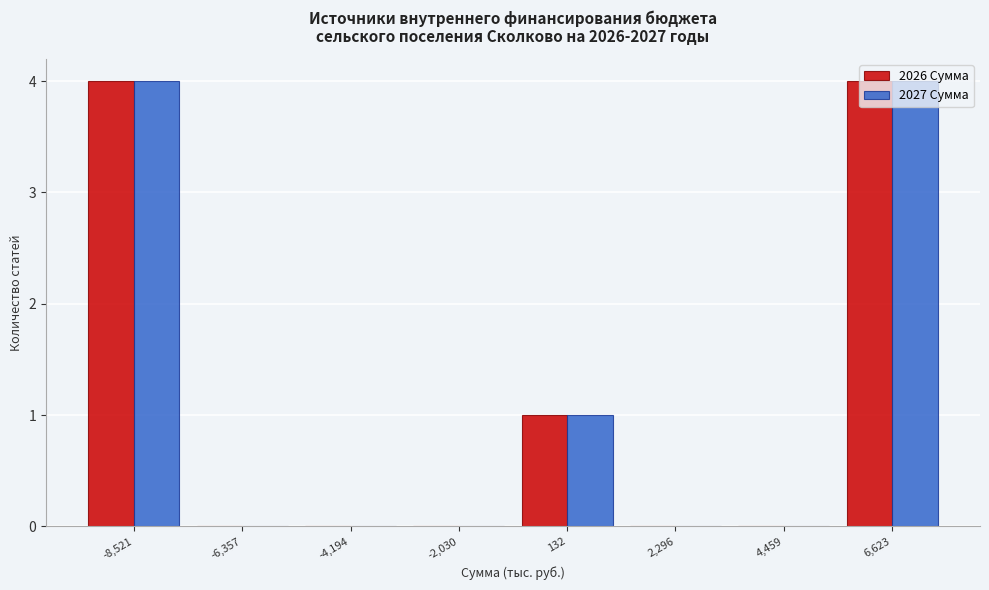

Is the value of 2026 Сумма at 132 greater than the value of 2027 Сумма at 6,623?

No